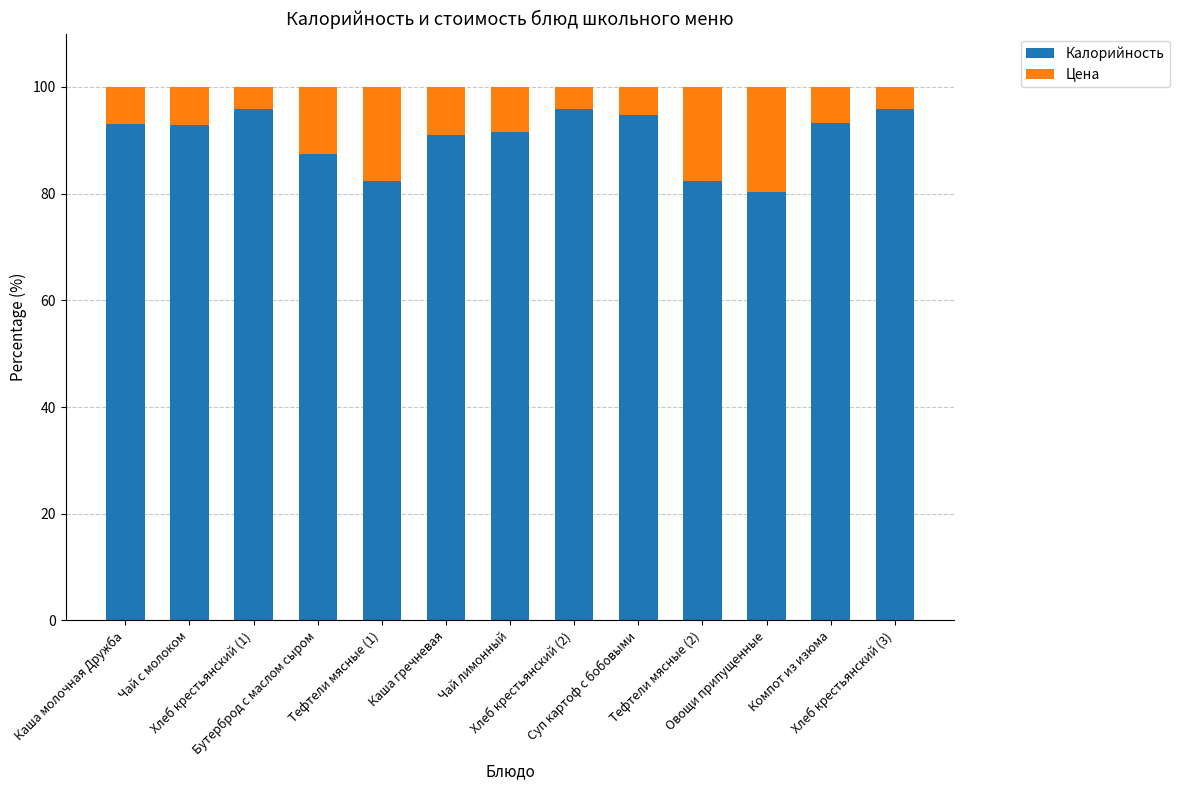

What is the maximum value for Калорийность?

95.9